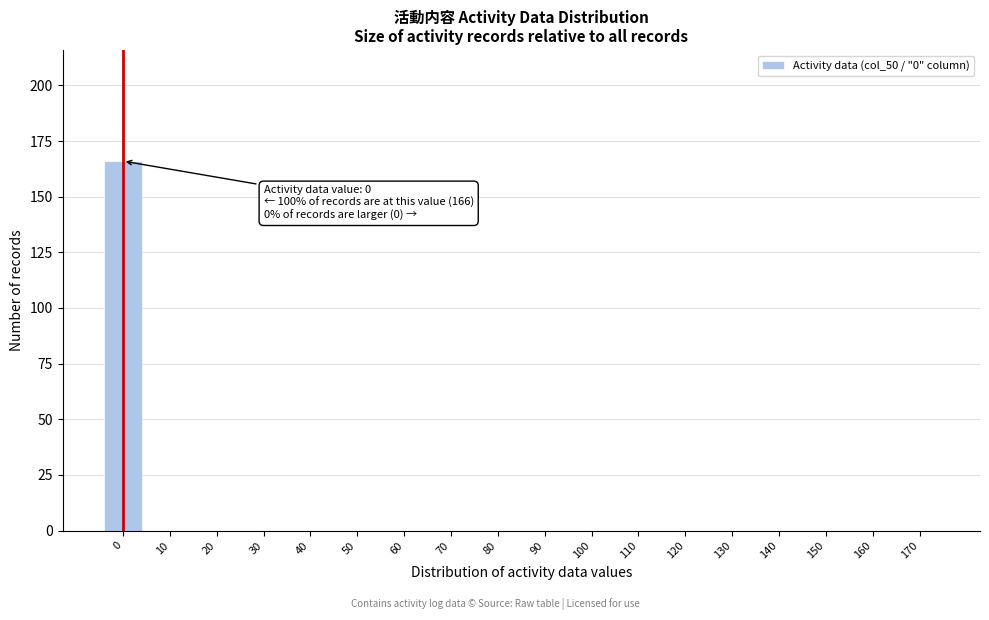

Reading left to right, list all the values displayed in this chart.

0=166	10=0	20=0	30=0	40=0	50=0	60=0	70=0	80=0	90=0	100=0	110=0	120=0	130=0	140=0	150=0	160=0	170=0